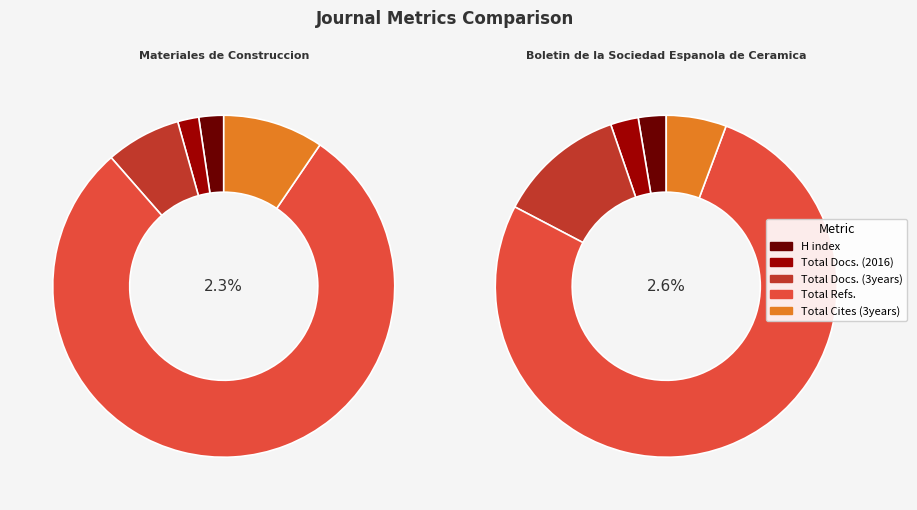

Does Boletin de la Sociedad Espanola de Ceramica represent more than half of the total?

No